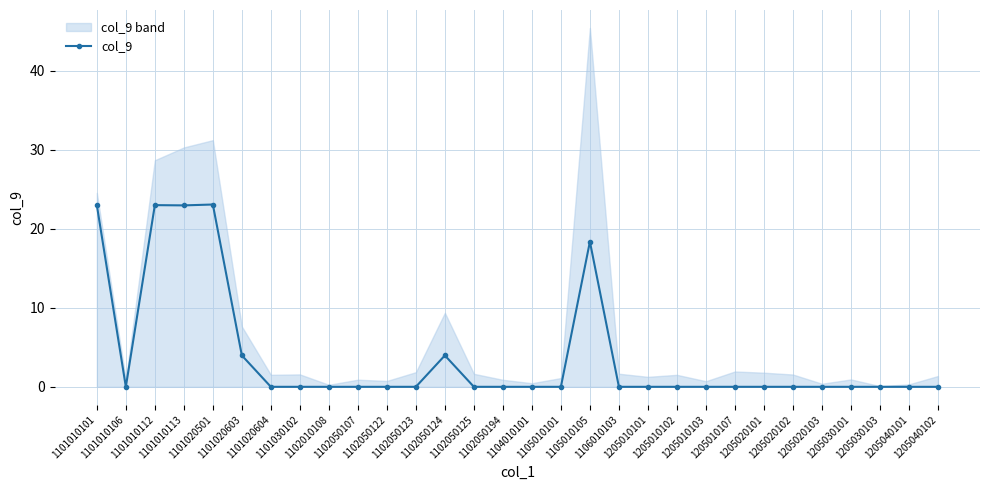

Is it true that the value at 1205010103 is -8.7?

False